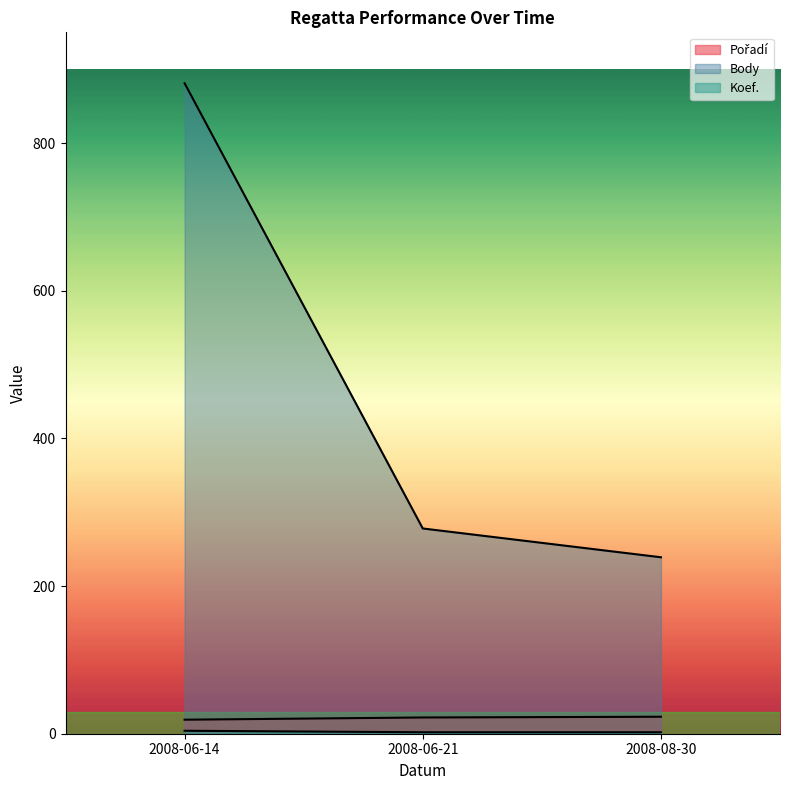

What is the minimum value for Body?

239